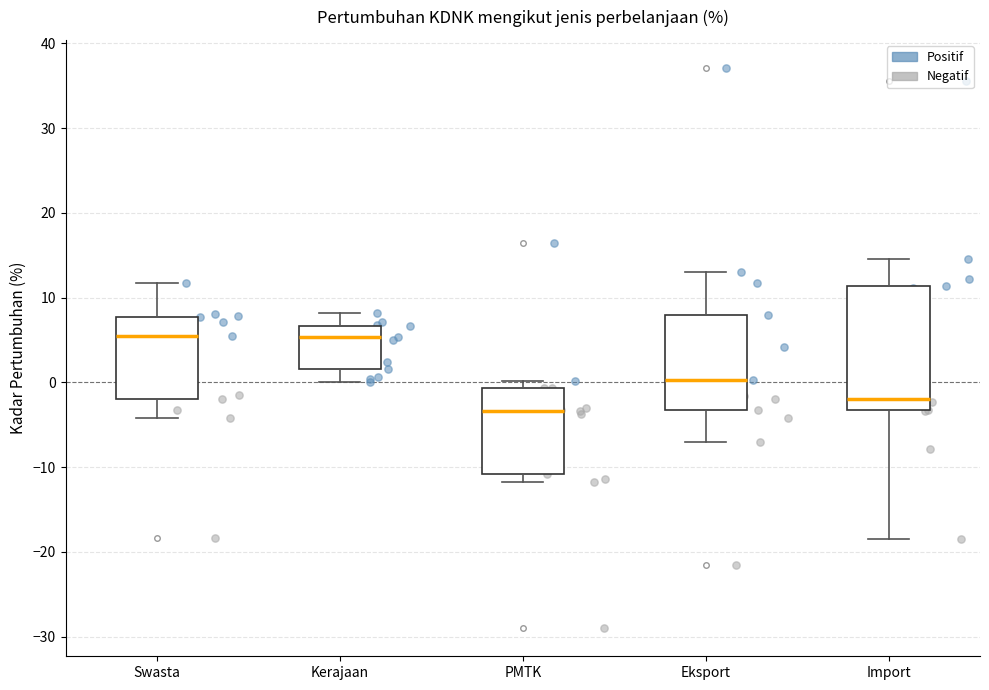

Reading left to right, read every box against the y-axis: the position of its median line, the range the box covers, and the ends of its whiskers. The values are not printed on the chart, so give them approximately, as read against the axis.

Swasta: median 6, box -2 to 8, whiskers -4 to 12
Kerajaan: median 5, box 2 to 7, whiskers 0 to 8
PMTK: median -3, box -11 to -1, whiskers -12 to 0
Eksport: median 0, box -3 to 8, whiskers -7 to 13
Import: median -2, box -3 to 11, whiskers -18 to 15